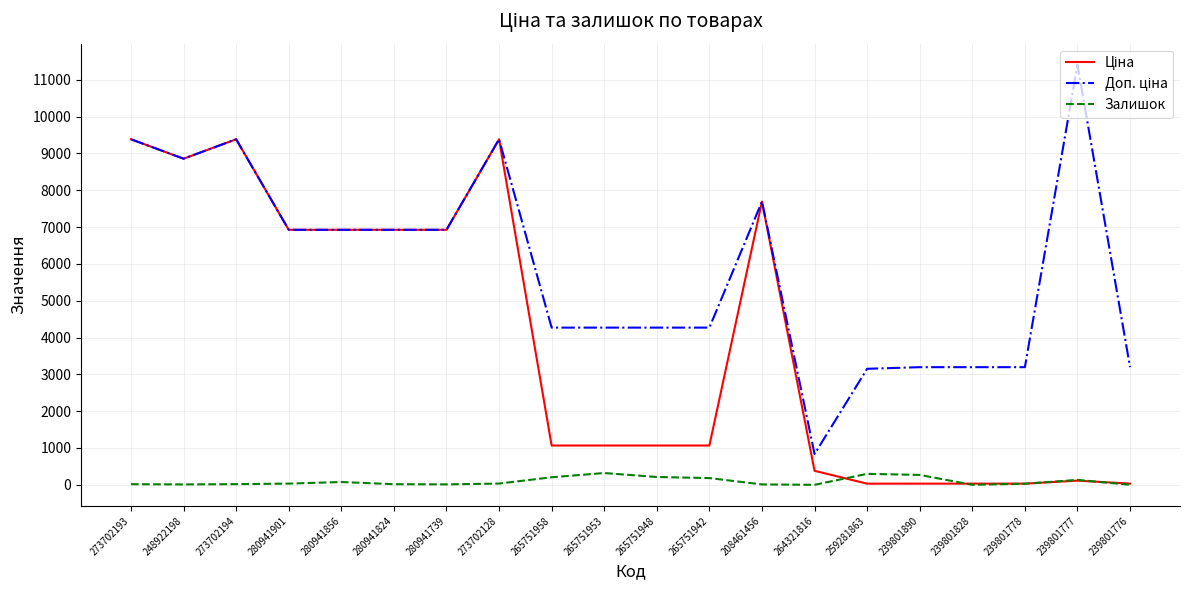

True or false: Залишок has a value of 30.0 at 239801778.

True